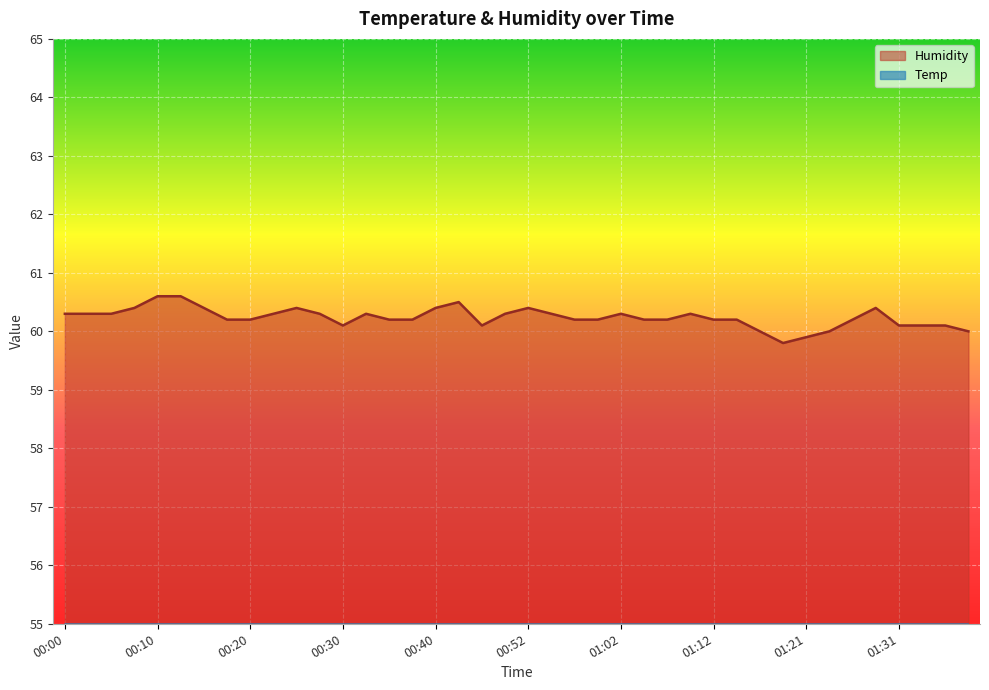

At which category is the sum across all series the highest?

00:13